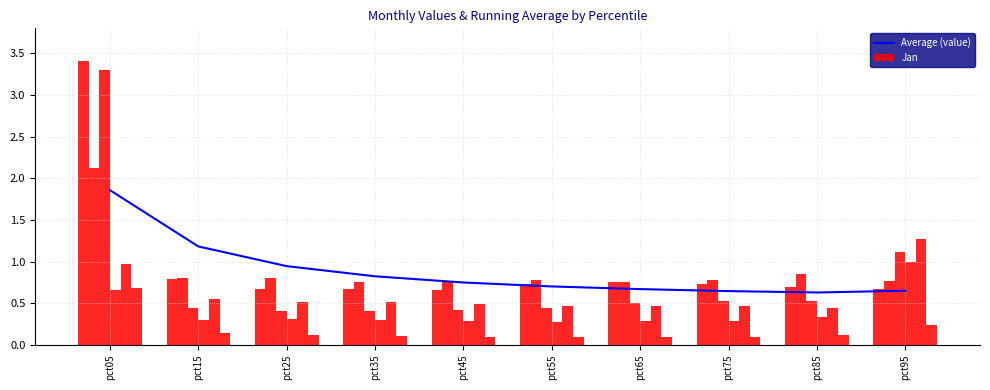

Rank the series by their maximum value, from highest to lowest.

Jan, Average (value)